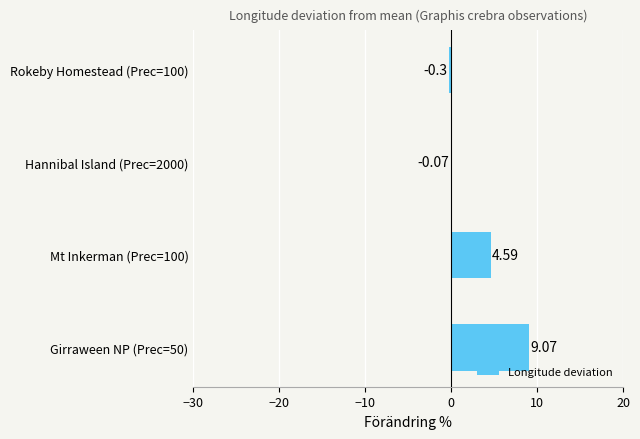

What is the sum of all values?

13.3